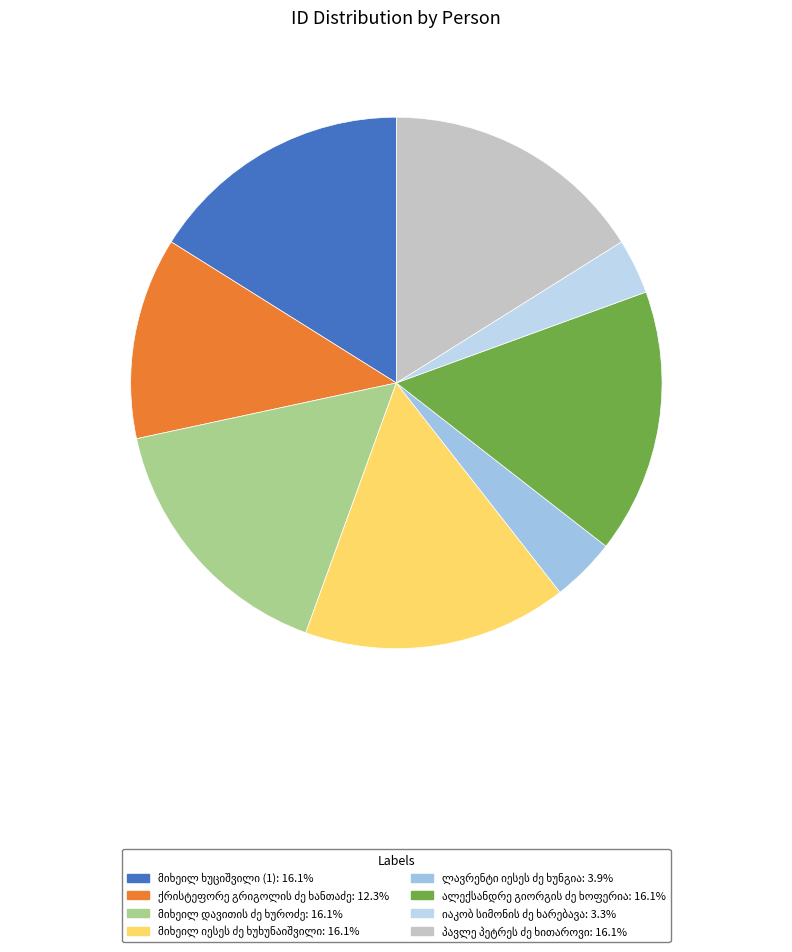

Which category has the smallest portion of the pie?

იაკობ სიმონის ძე ხარებავა